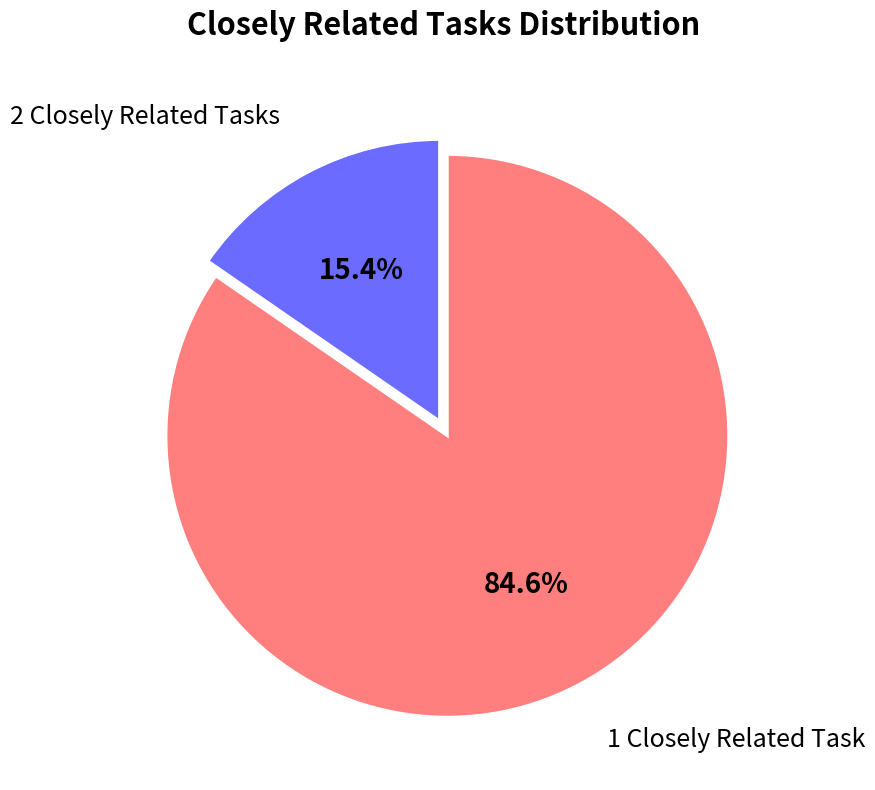

Is there a majority slice in this chart?

Yes